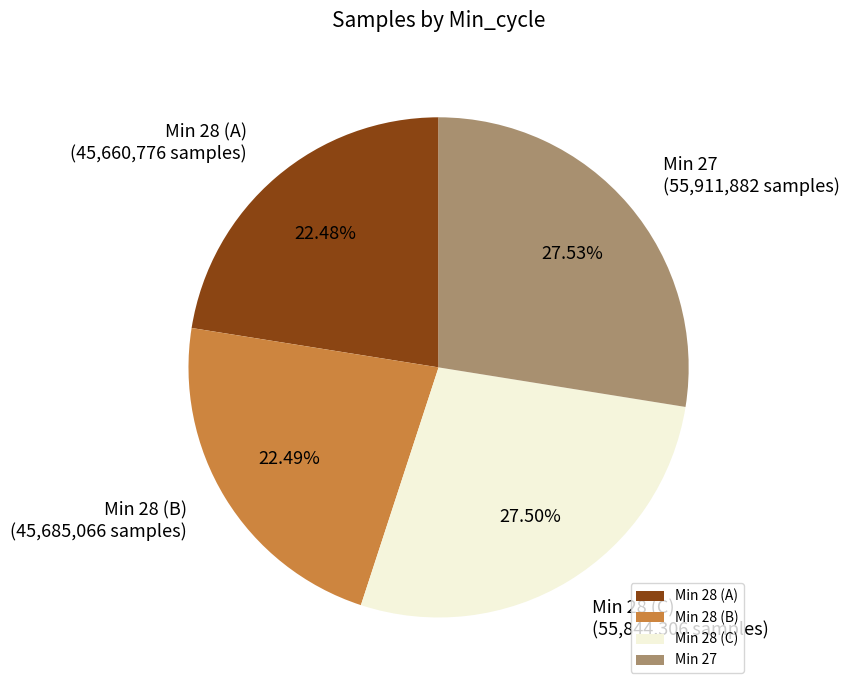

Does Min 28 (A) account for over 50% of the chart?

No